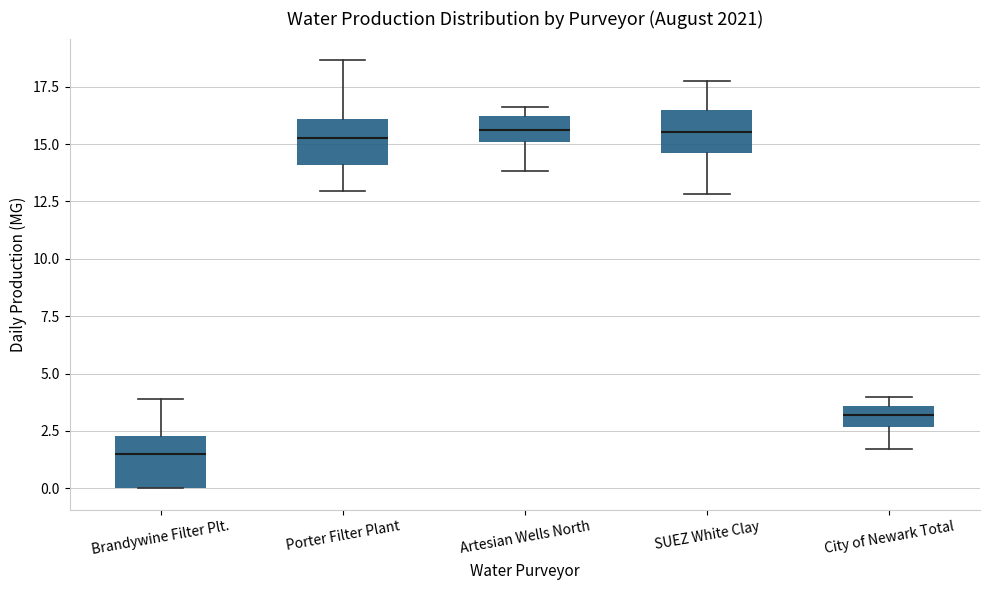

Which box has the lowest median line?

Brandywine Filter Plt.